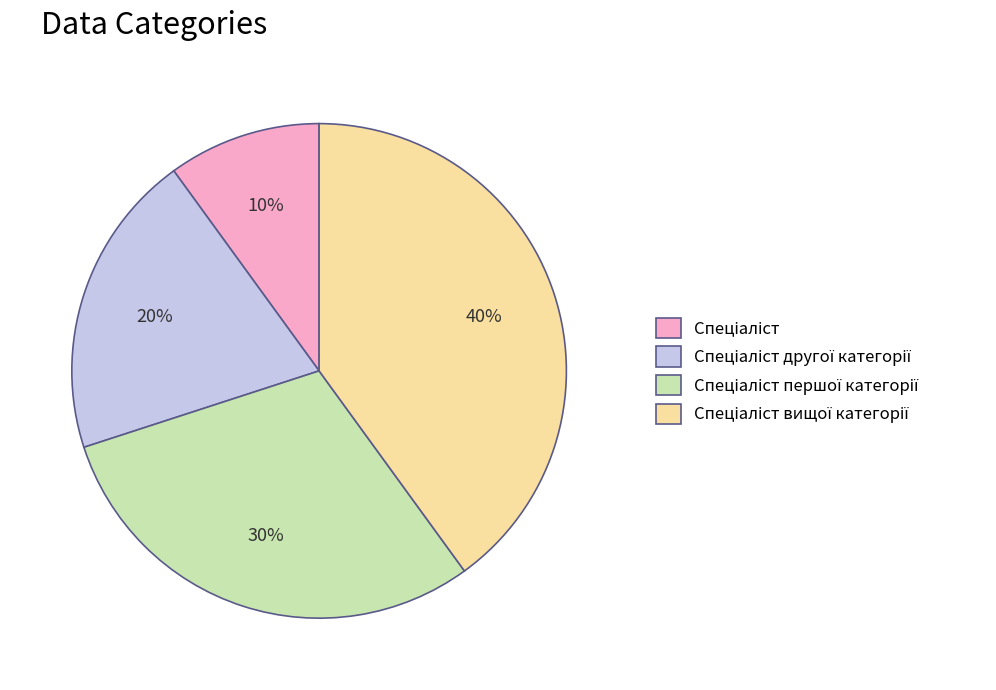

Is there a majority slice in this chart?

No